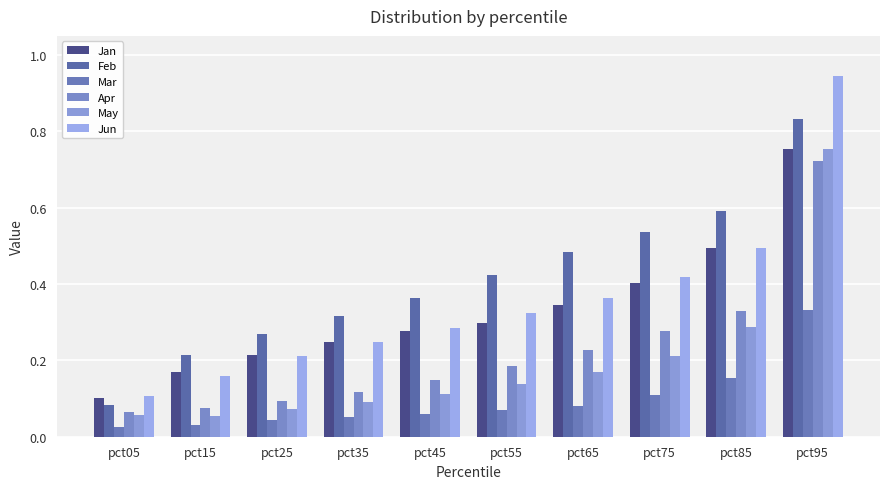

Reading right to left, what are all the values shown in this chart?

Jan: 0.8	0.5	0.4	0.3	0.3	0.3	0.2	0.2	0.2	0.1
Feb: 0.8	0.6	0.5	0.5	0.4	0.4	0.3	0.3	0.2	0.1
Mar: 0.3	0.2	0.1	0.1	0.1	0.1	0.1	0.0	0.0	0.0
Apr: 0.7	0.3	0.3	0.2	0.2	0.1	0.1	0.1	0.1	0.1
May: 0.8	0.3	0.2	0.2	0.1	0.1	0.1	0.1	0.1	0.1
Jun: 0.9	0.5	0.4	0.4	0.3	0.3	0.2	0.2	0.2	0.1